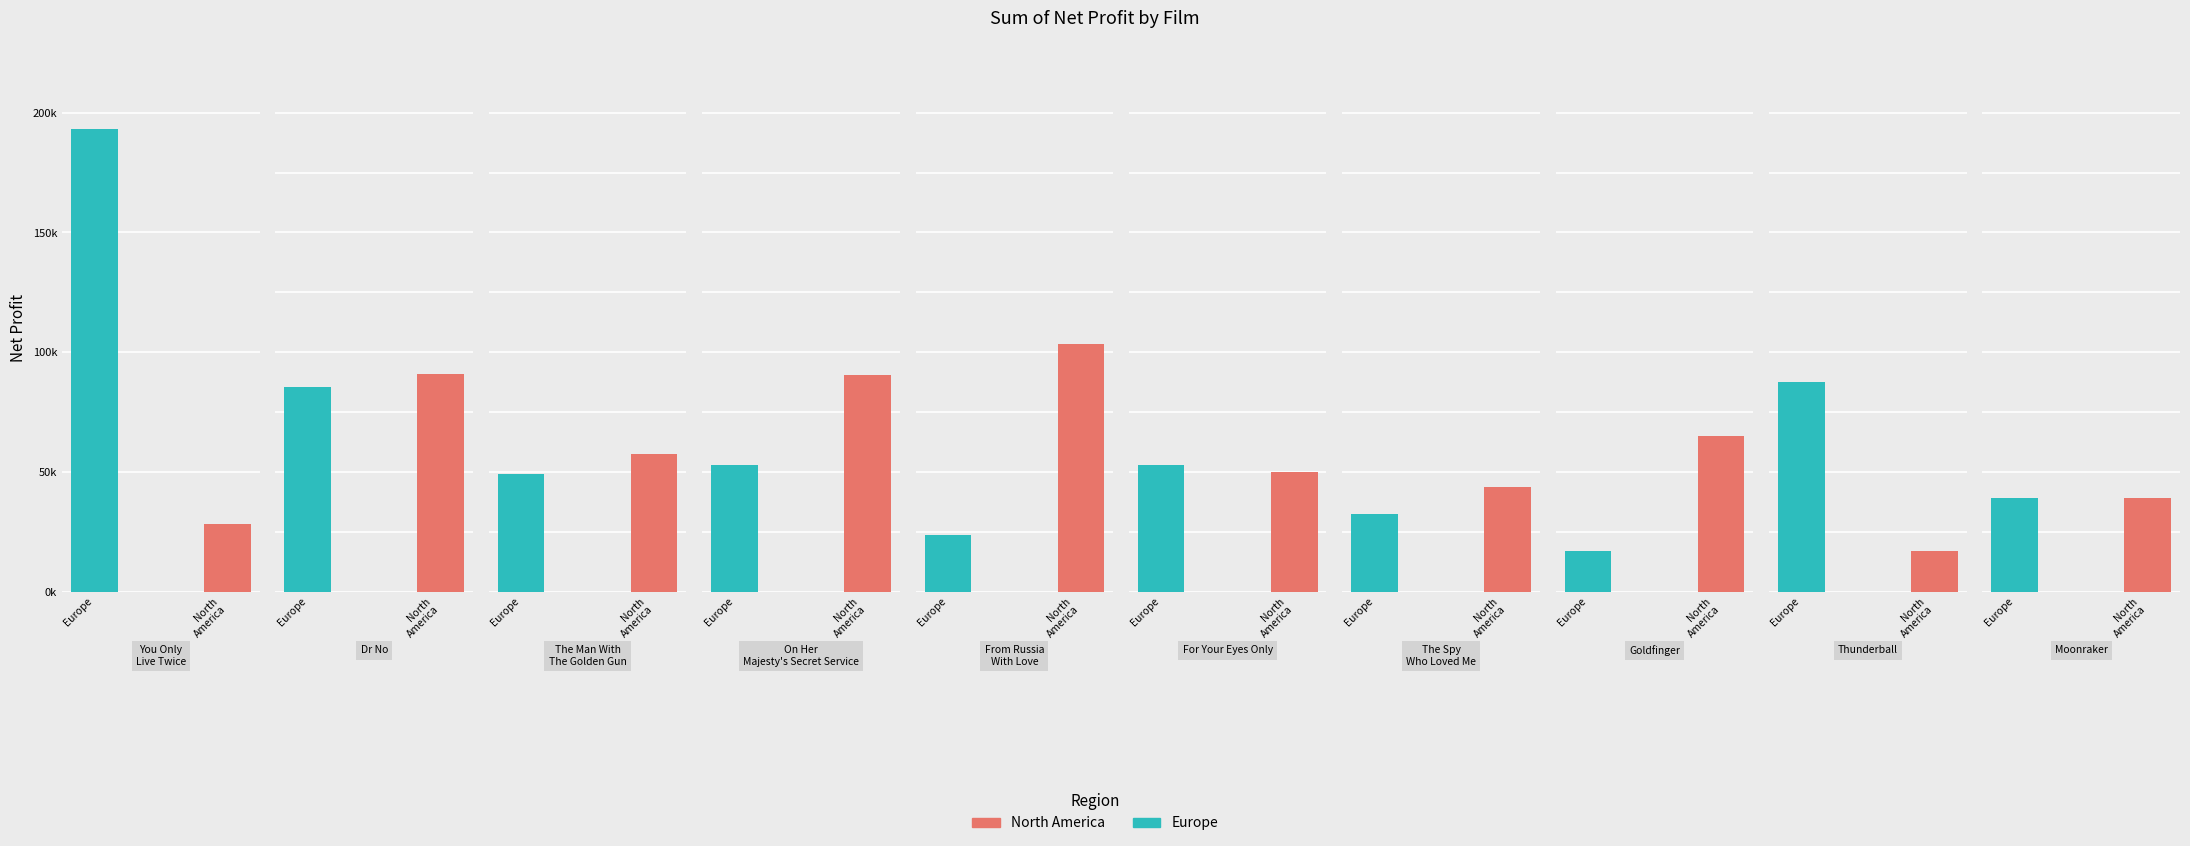

Is the value of North America at The Spy Who Loved Me greater than the value of Europe at On Her Majesty's Secret Service?

No